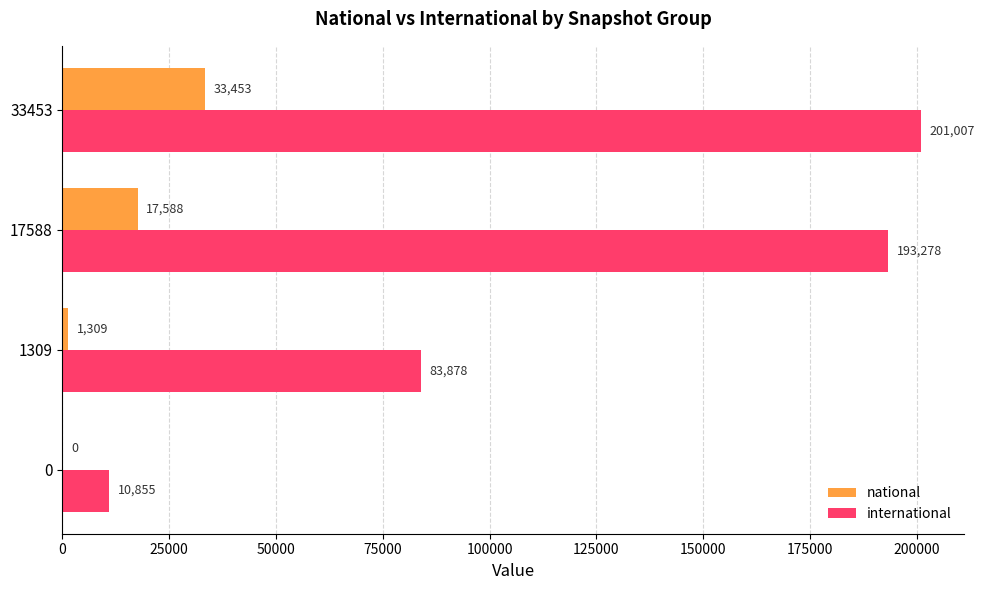

Which series changed the most between 0 and 1309?

international